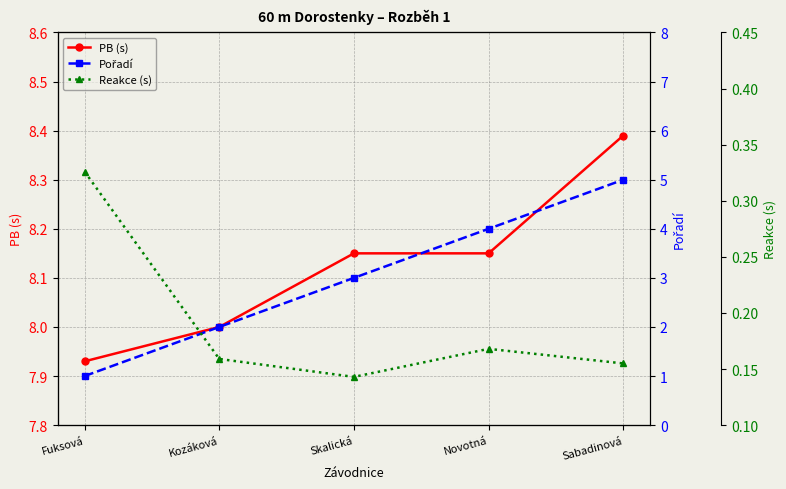

Which has a higher value, Novotná or Sabadinová?

Sabadinová